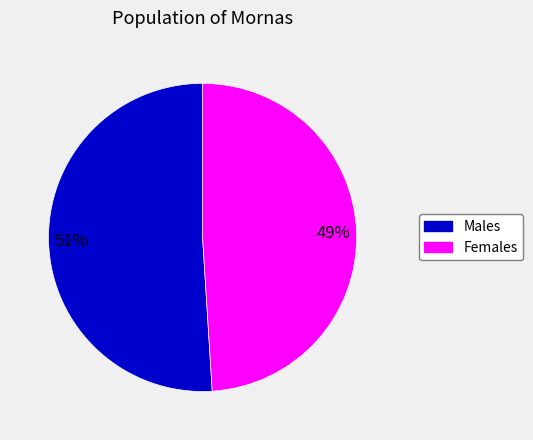

Is there a majority slice in this chart?

Yes